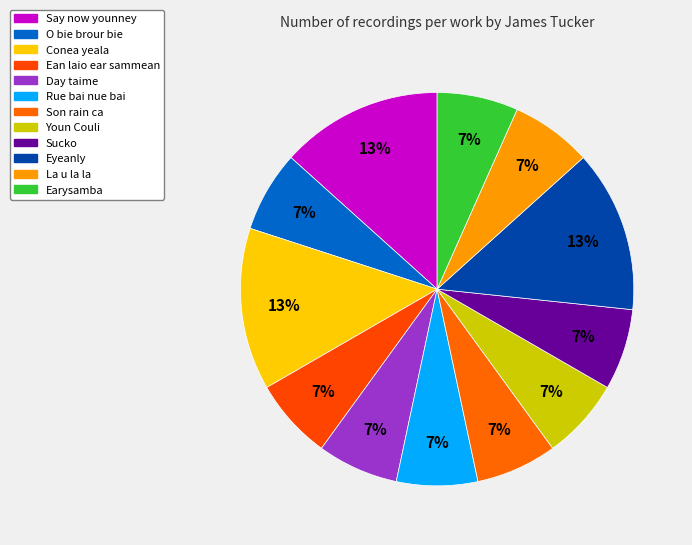

Count the number of slices in the pie.

12